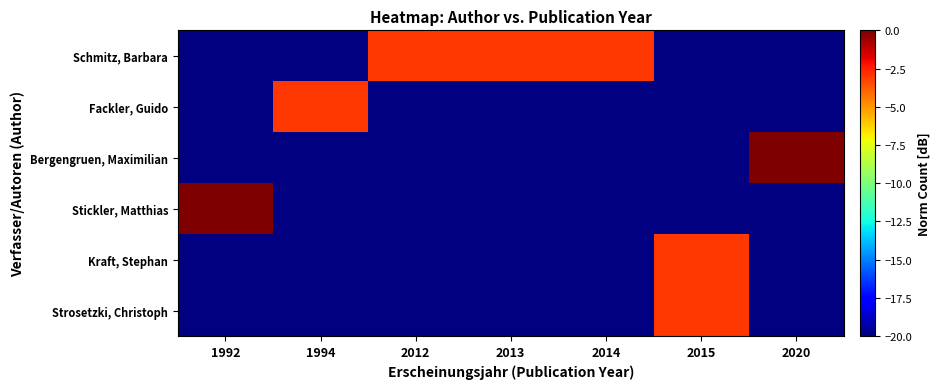

At which label does Strosetzki, Christoph reach its minimum?

1992